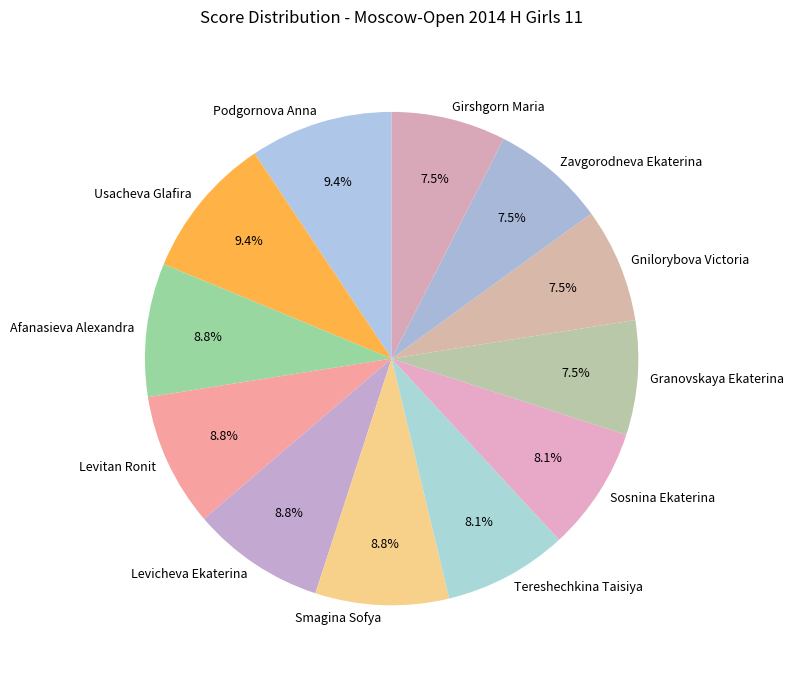

Count the number of slices in the pie.

12